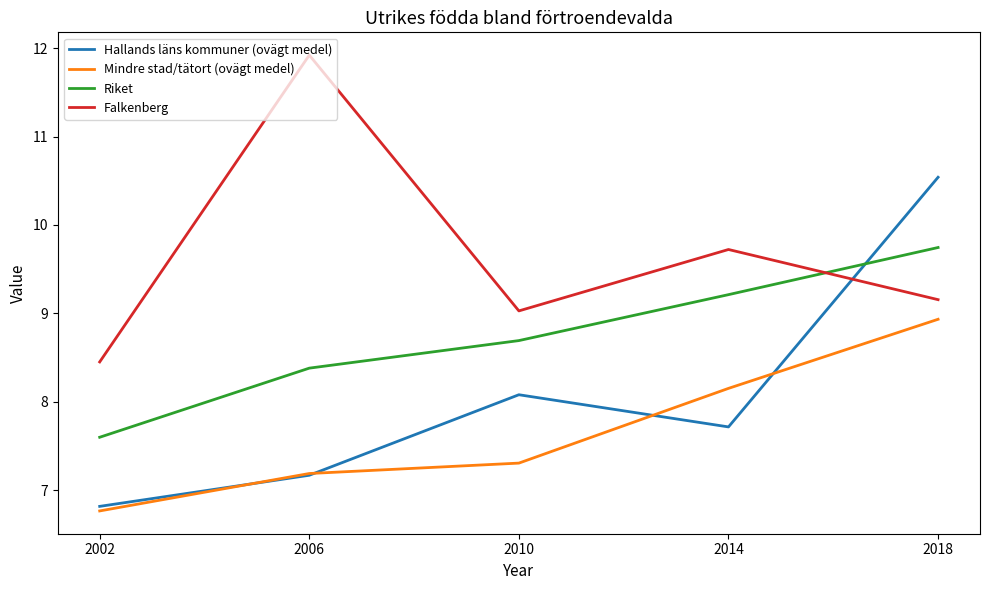

The Falkenberg series shows 12.2 at 2018. True or false?

False